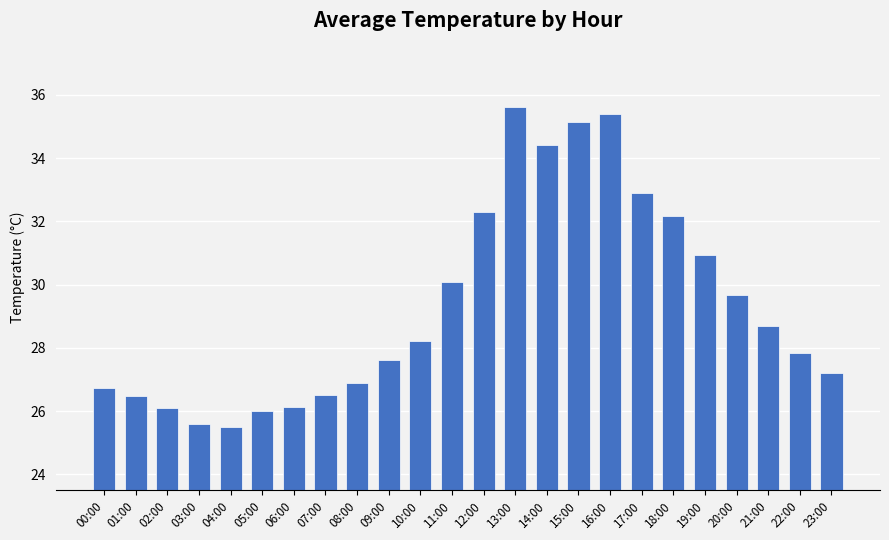

Which category has the highest value across all series?

13:00